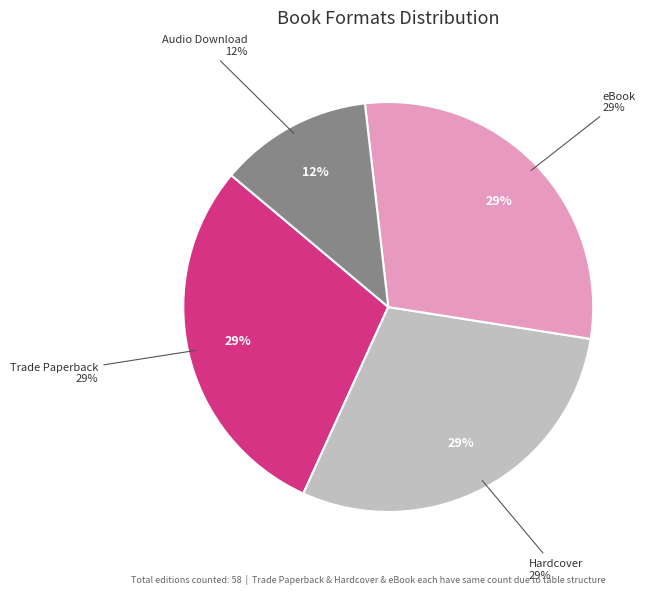

Combined, do eBook and Trade Paperback account for over 50%?

Yes